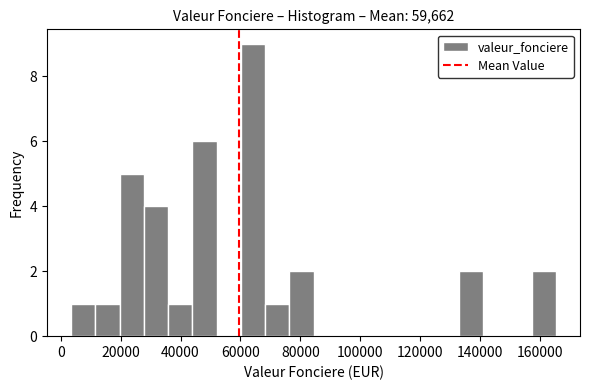

Reading left to right, list every bar in this chart as the range it spans on the x-axis followed by its height. Neither the bar edges nor the heights are printed on the chart, so give them approximately, as read against the axes.

4000 to 12000: 1
12000 to 20000: 1
20000 to 28000: 5
28000 to 36000: 4
36000 to 44000: 1
44000 to 52000: 6
52000 to 60000: 0
60000 to 68000: 9
68000 to 76000: 1
76000 to 84000: 2
84000 to 92000: 0
92000 to 100000: 0
100000 to 108000: 0
108000 to 116000: 0
116000 to 124000: 0
124000 to 132000: 0
132000 to 142000: 2
142000 to 150000: 0
150000 to 158000: 0
158000 to 166000: 2